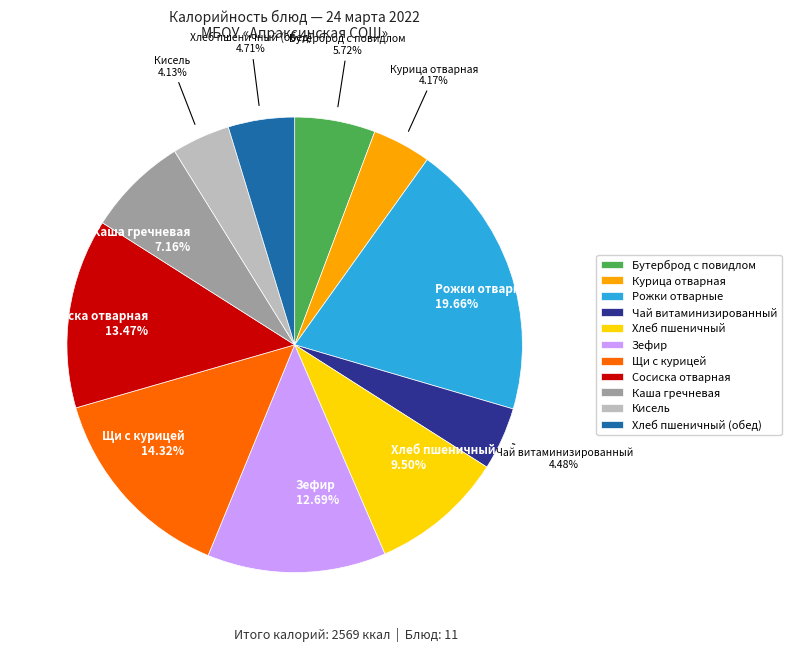

Is there any slice that represents more than half of the pie?

No